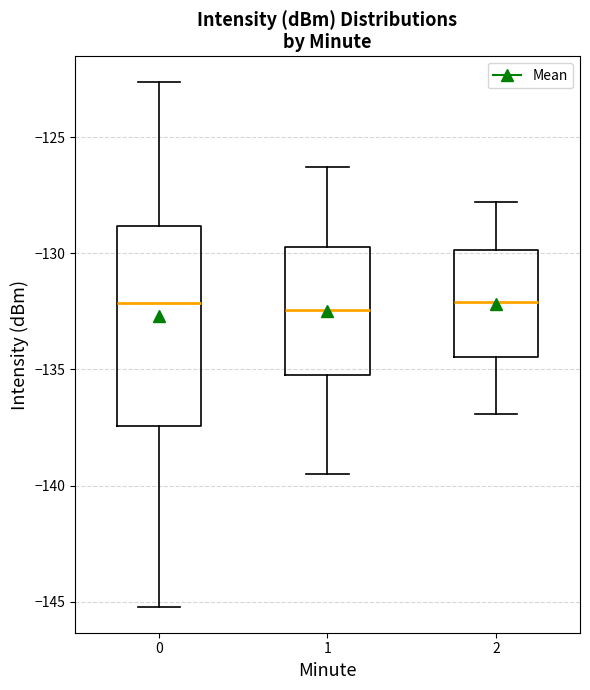

Reading left to right, transcribe this box plot: for each box, give where its median line is, the range the box spans, and where its two whiskers end, as read against the y-axis. The values are not printed on the chart, so give them approximately, as read against the axis.

0: median -132.0, box -137.5 to -129.0, whiskers -145.0 to -122.5
1: median -132.5, box -135.0 to -129.5, whiskers -139.5 to -126.5
2: median -132.0, box -134.5 to -130.0, whiskers -137.0 to -128.0